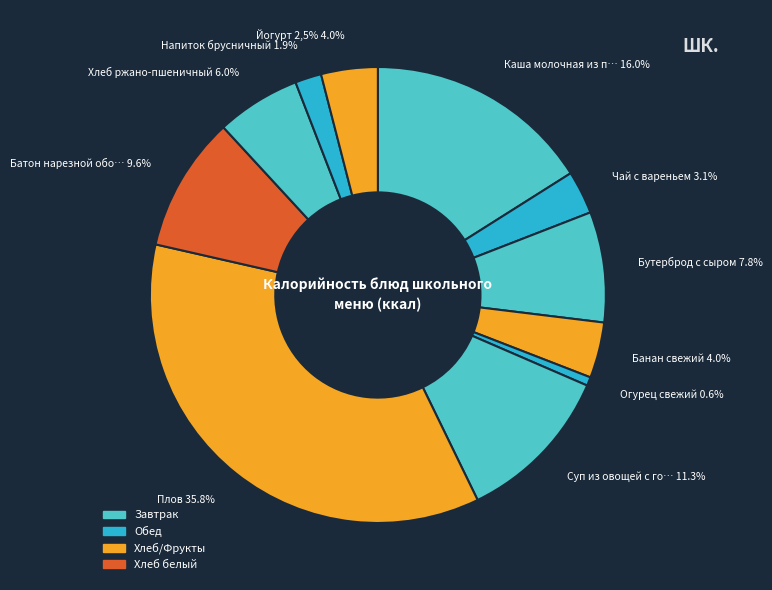

Is there a majority slice in this chart?

No